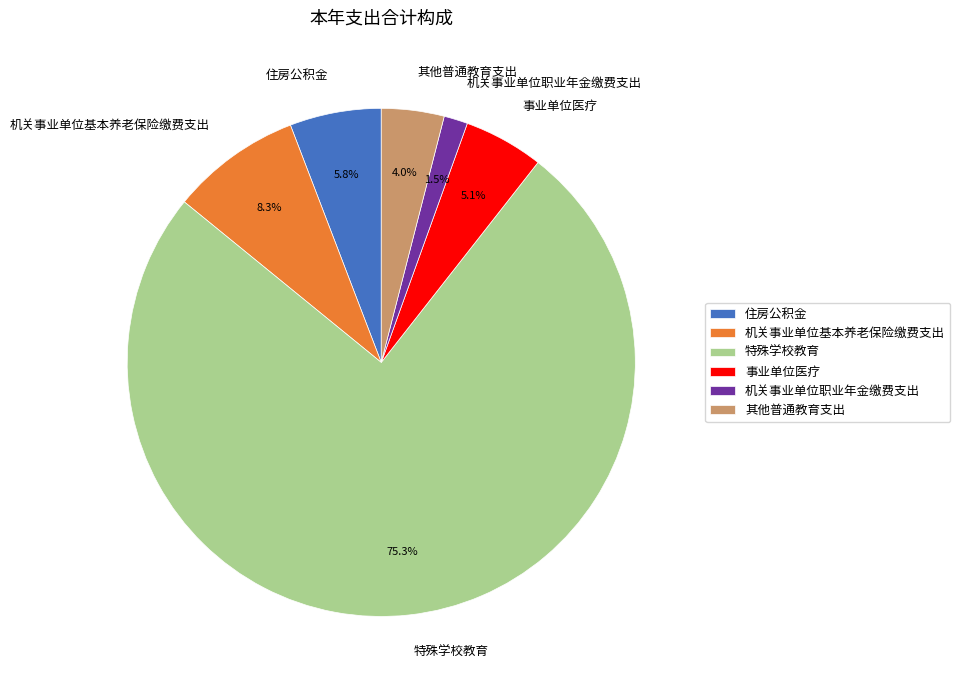

How many segments does this pie chart have?

6